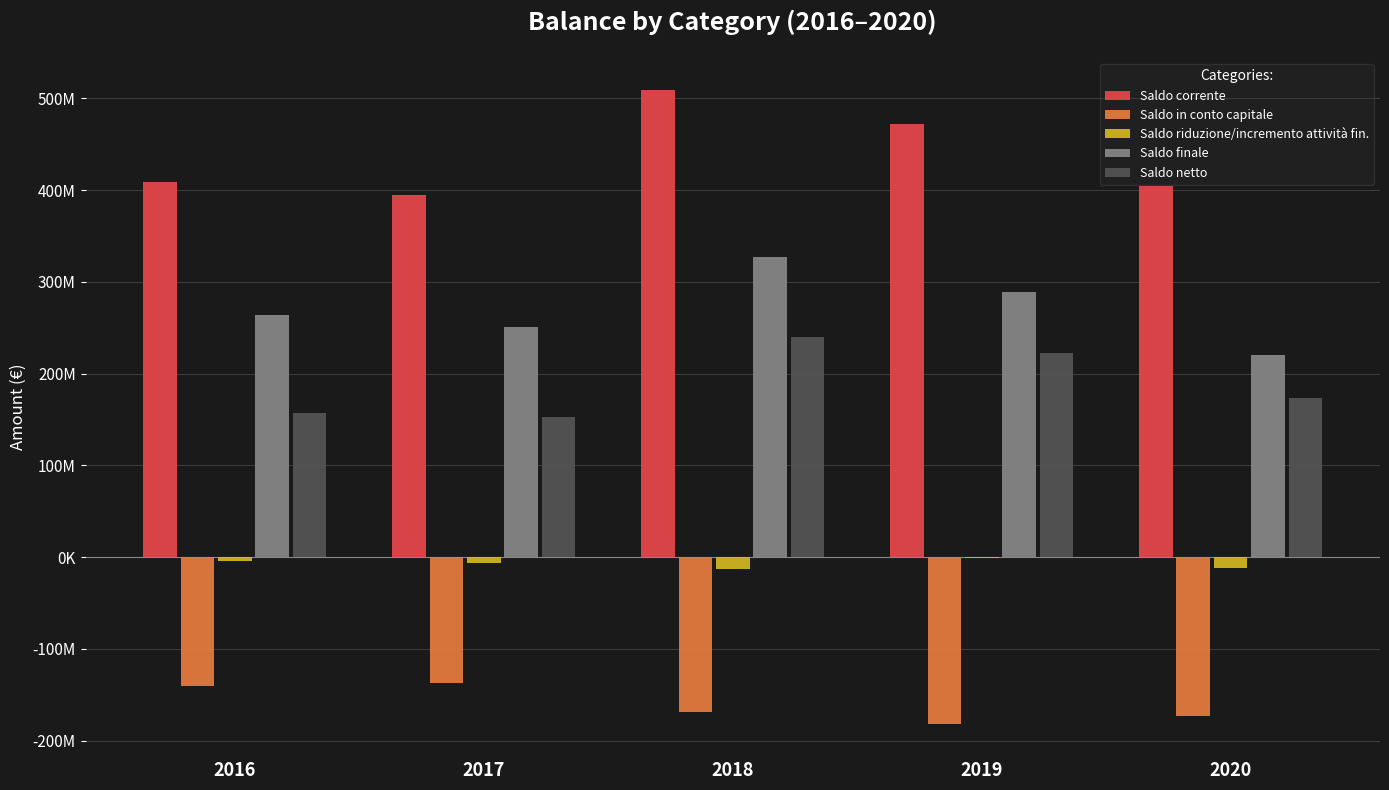

At which category does the chart reach its peak across all series?

2018